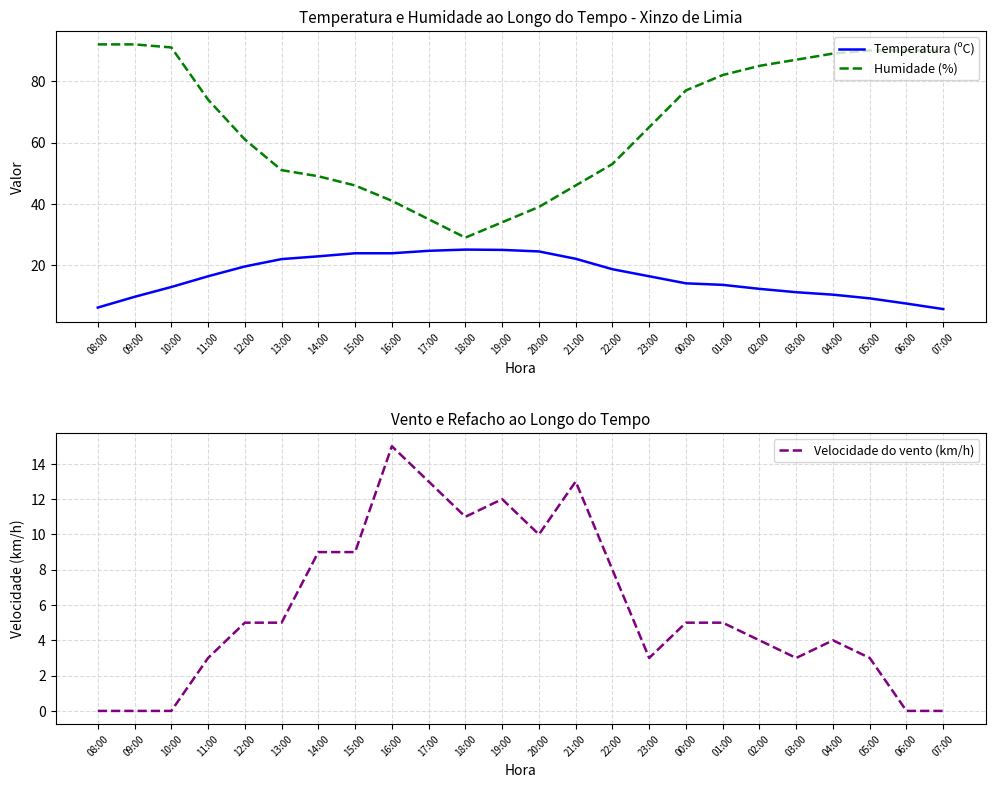

Between 14:00 and 01:00, which series saw the biggest shift?

Humidade (%)